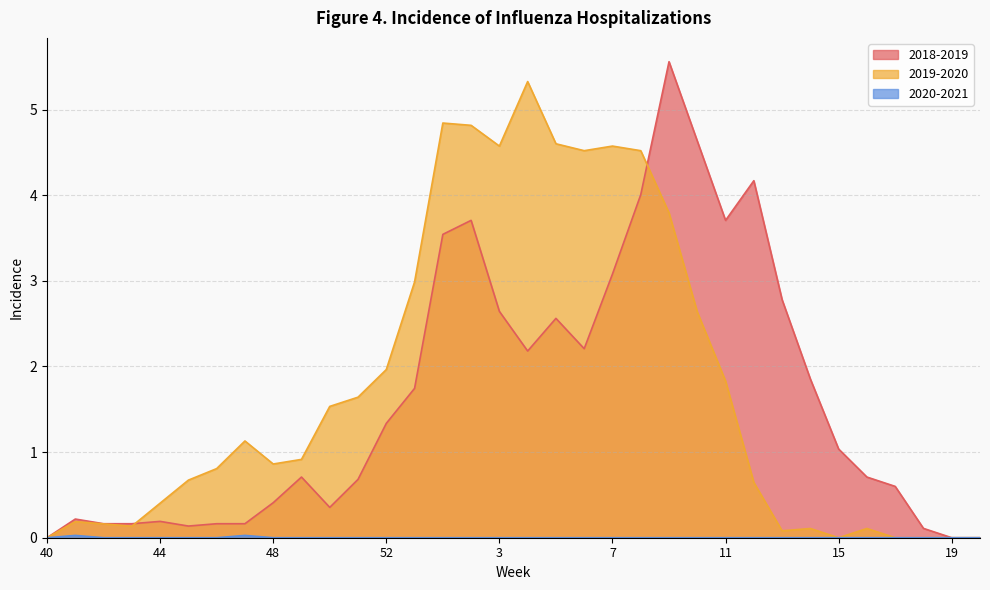

Where is the first local maximum for 2019-2020?

41